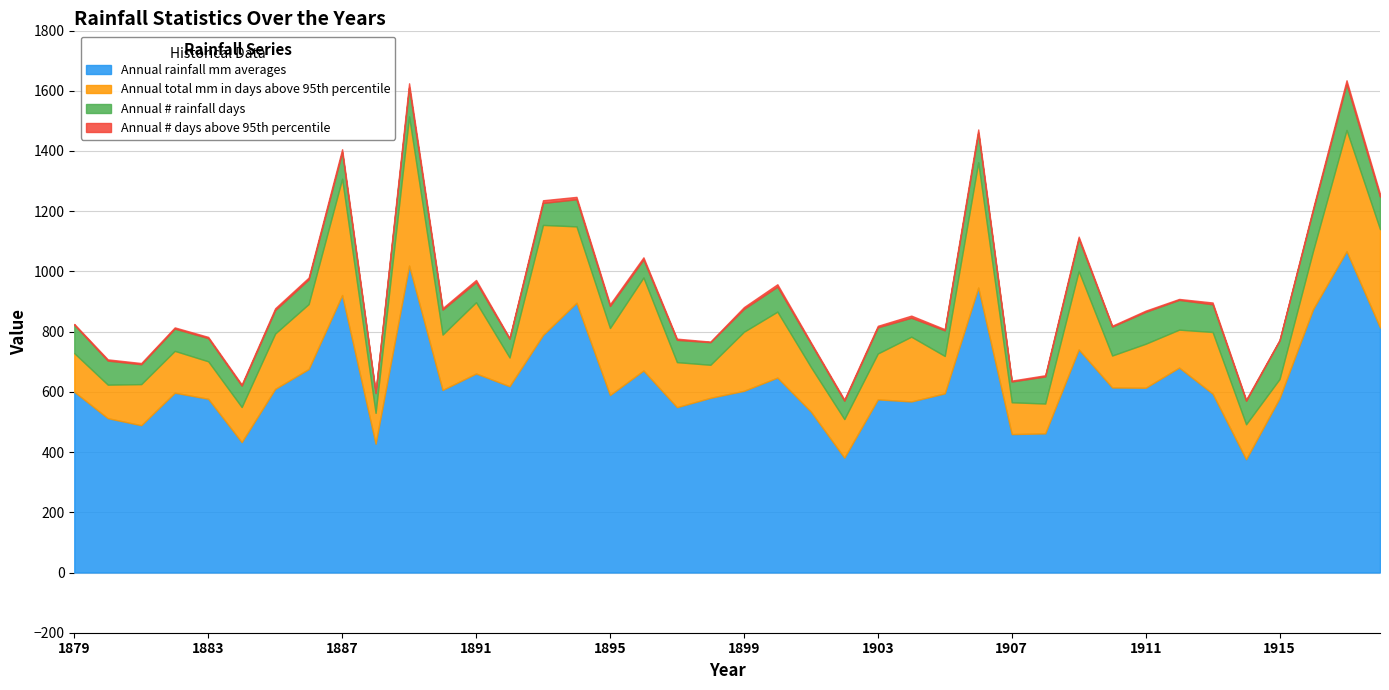

How many lines are shown in the chart?

4